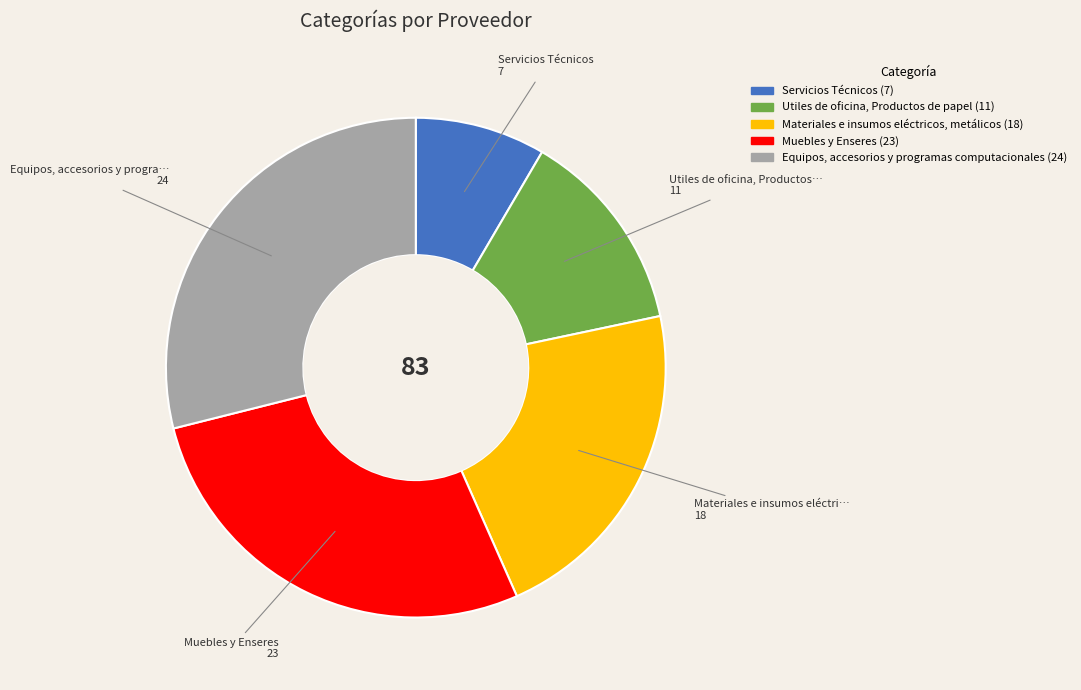

True or false: Servicios Técnicos accounts for 18% of the total.

False